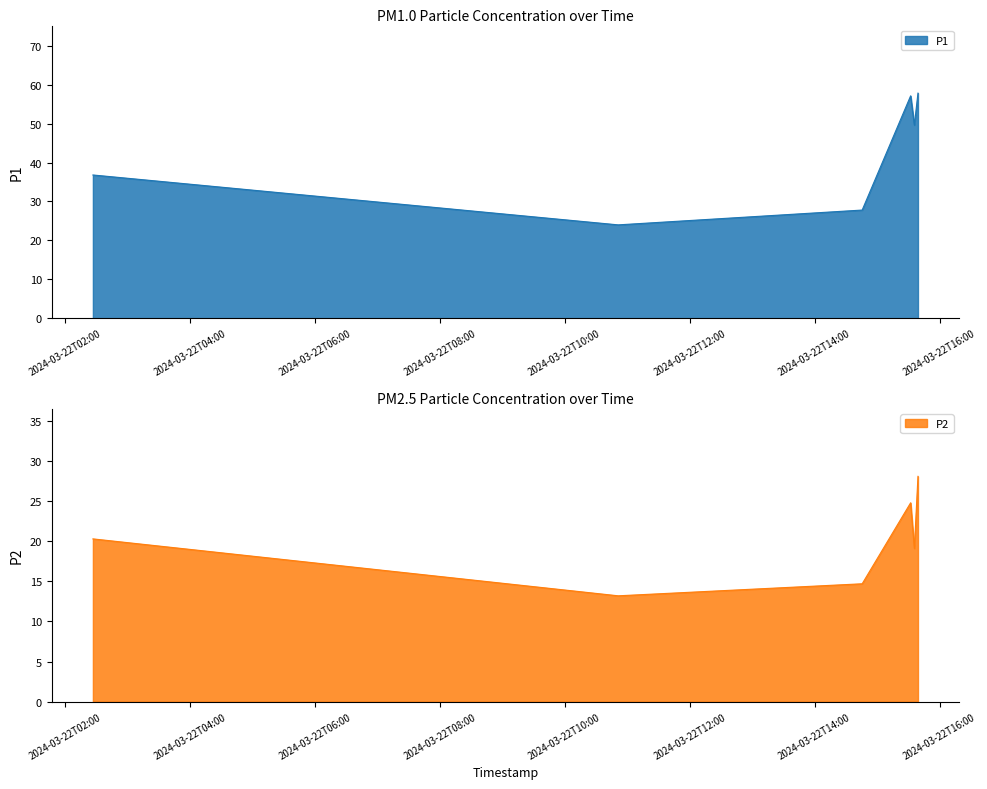

What is the sum of all P1 values?

253.1